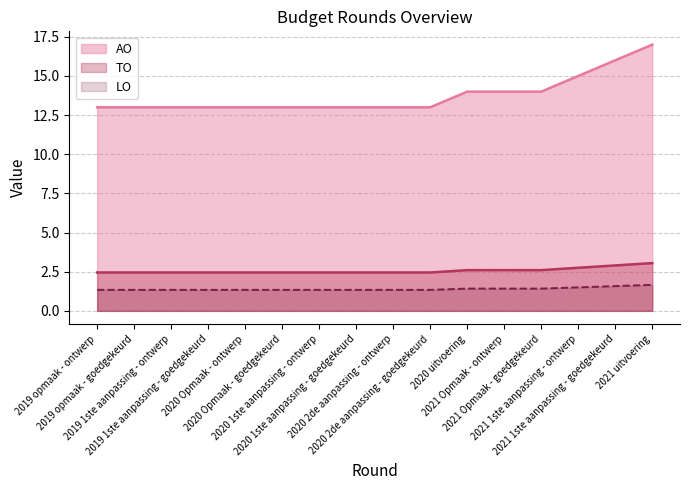

Which series has the largest total across all categories?

AO